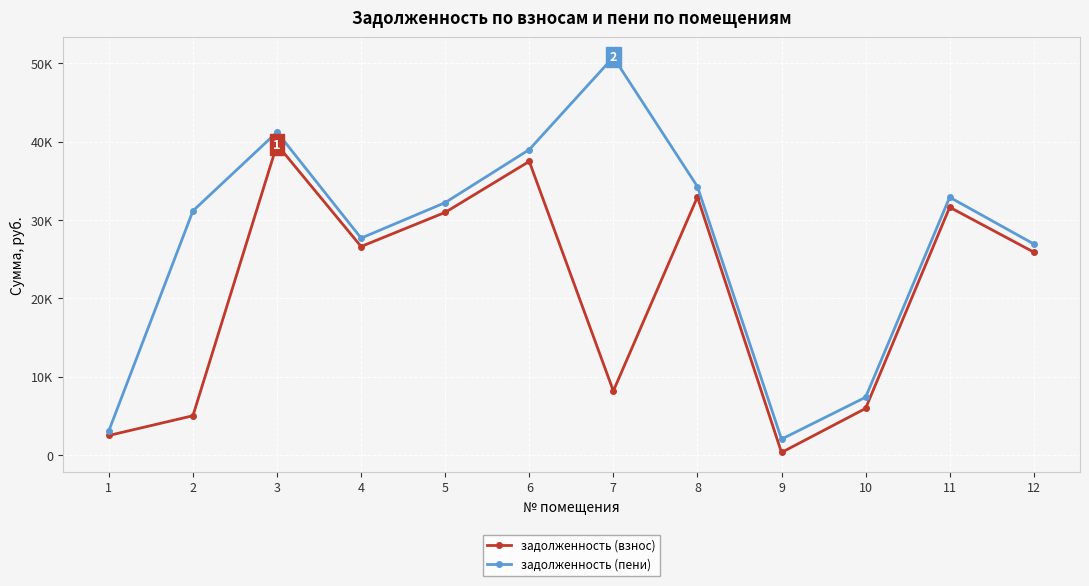

What is the sum of all задолженность (пени) values?

328721.7